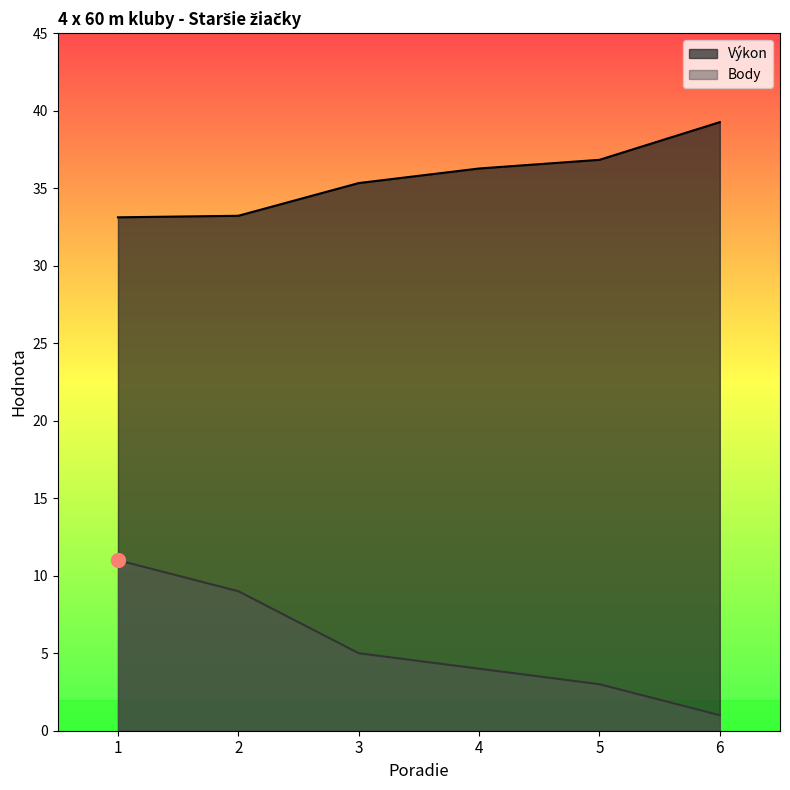

What is the total value across all series at 4?

40.3